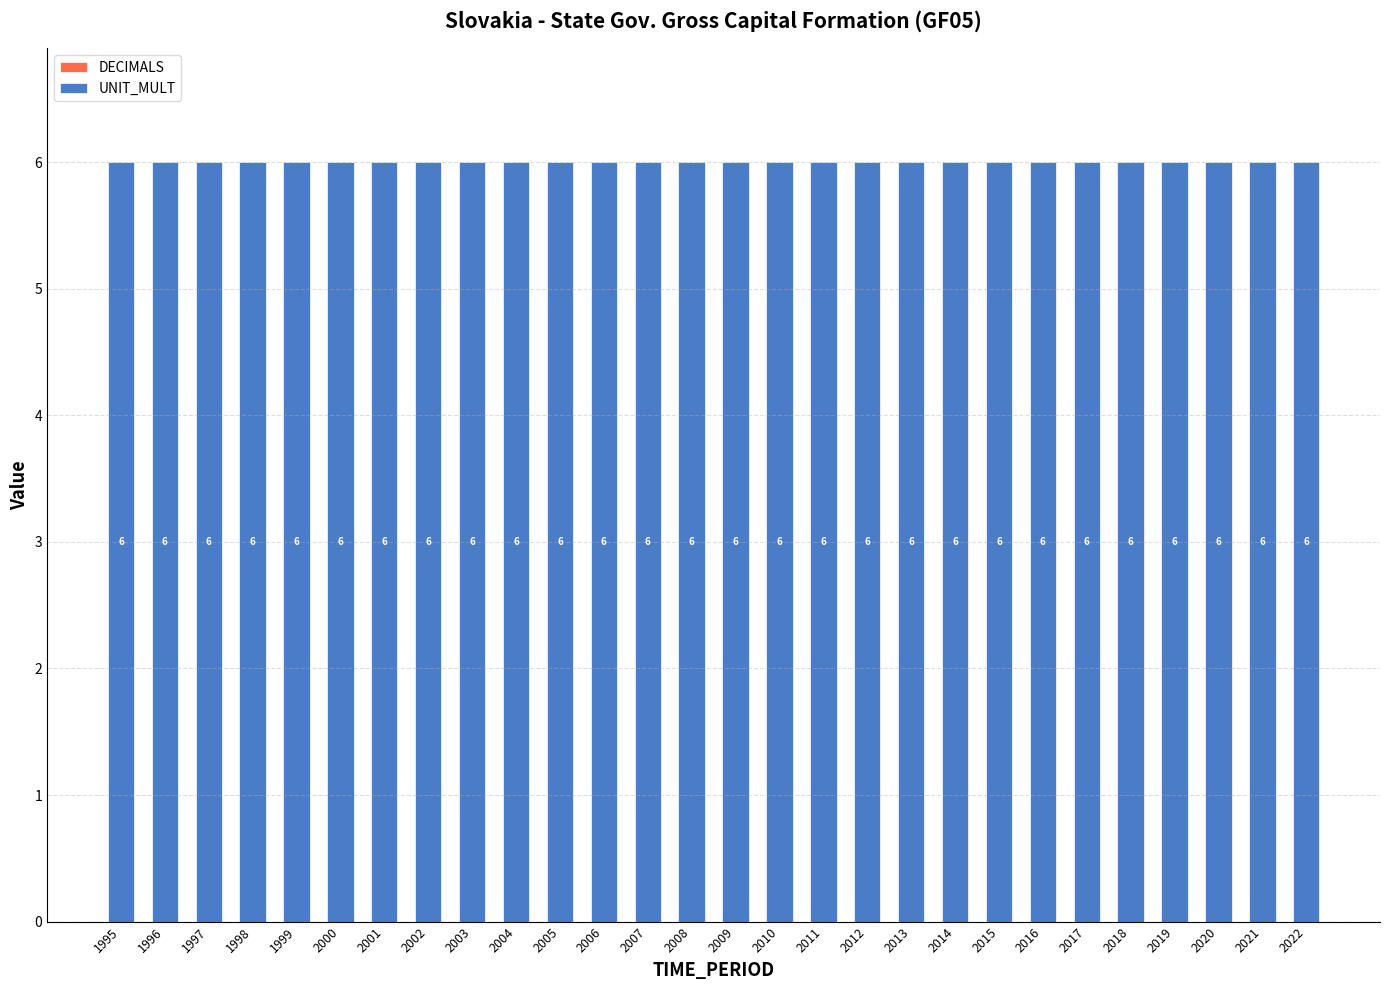

True or false: UNIT_MULT has a value of 6 at 2008.

True